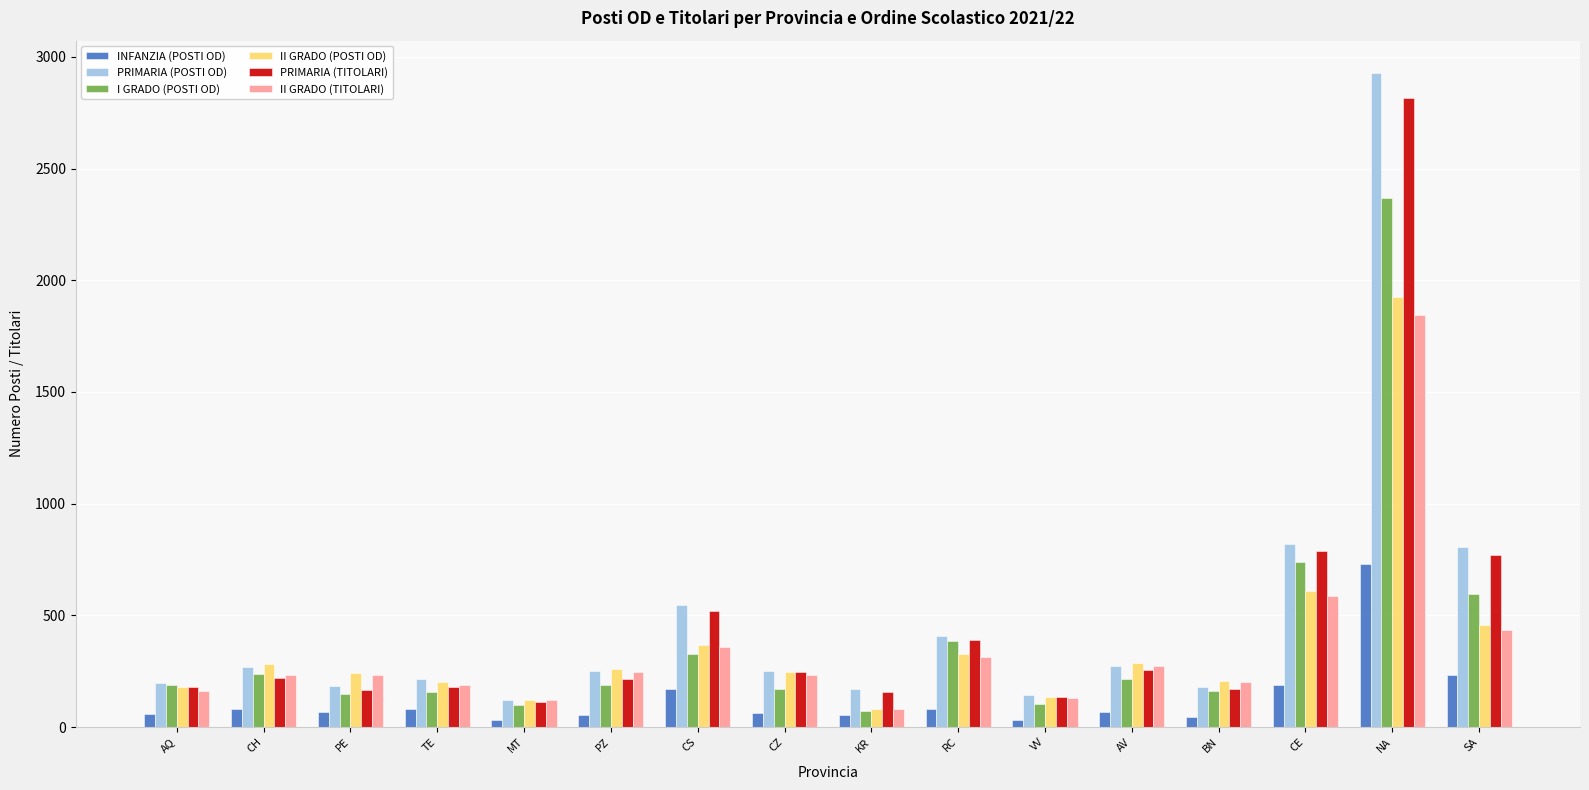

What is the sum of the INFANZIA (POSTI OD) values at NA and CE?

921